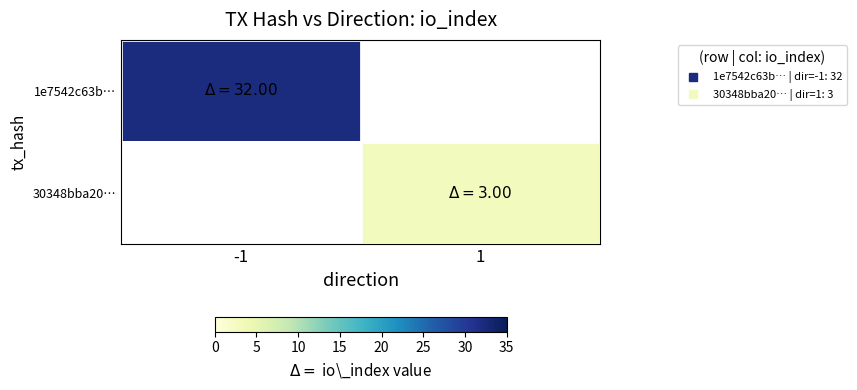

Rank the categories by 1e7542c63b… value from highest to lowest.

-1, 1